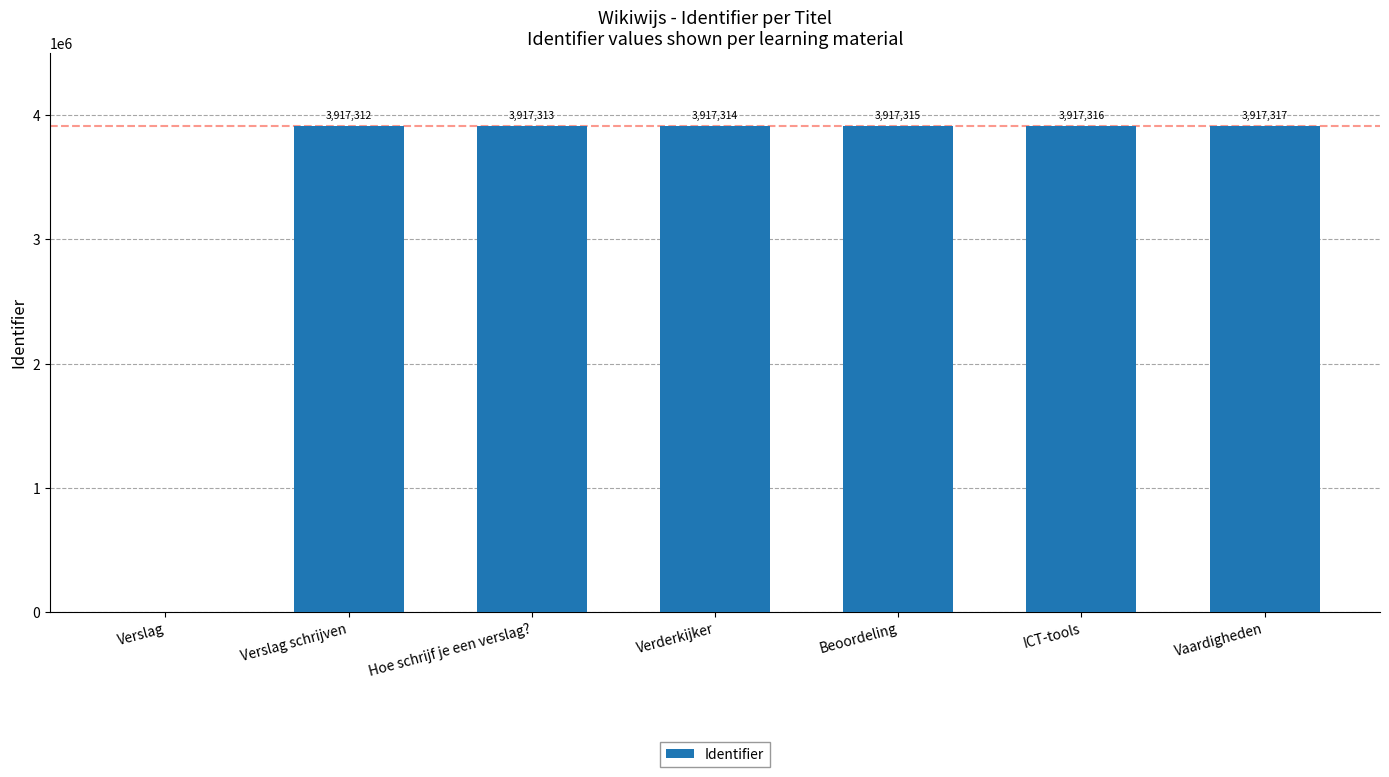

What is the change in value from Verslag to Verderkijker?

+3917314